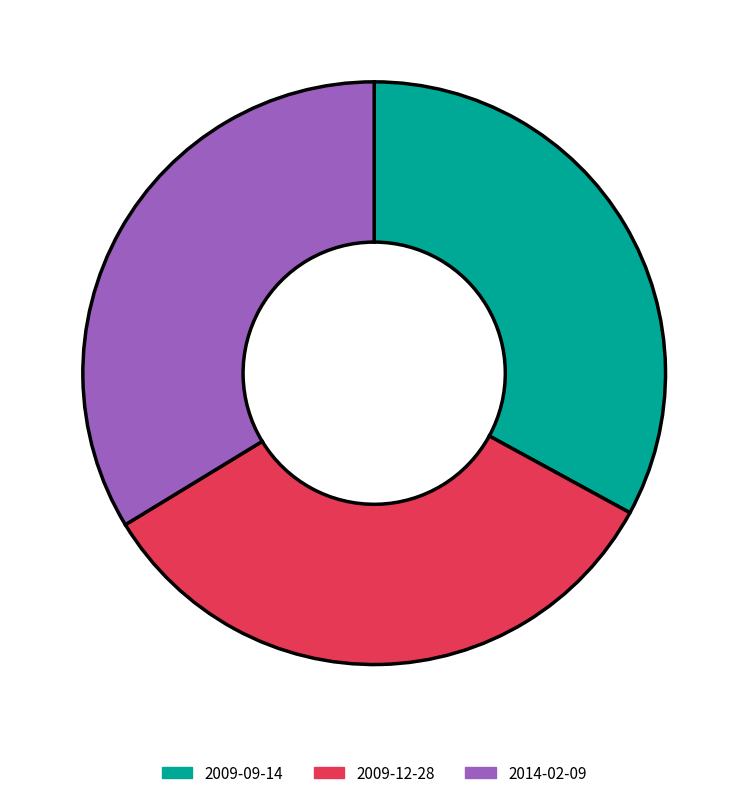

Does 2009-09-14 represent more than half of the total?

No